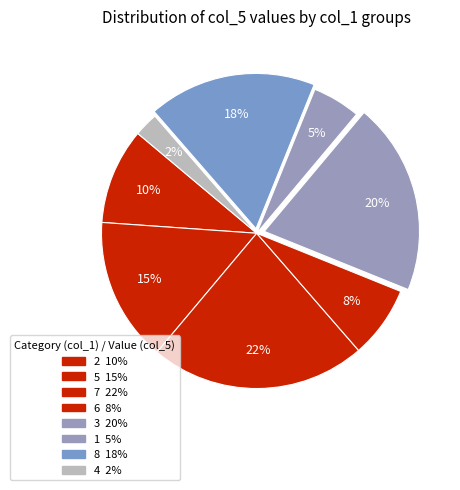

Combined, do 4 and 6 account for over 50%?

No